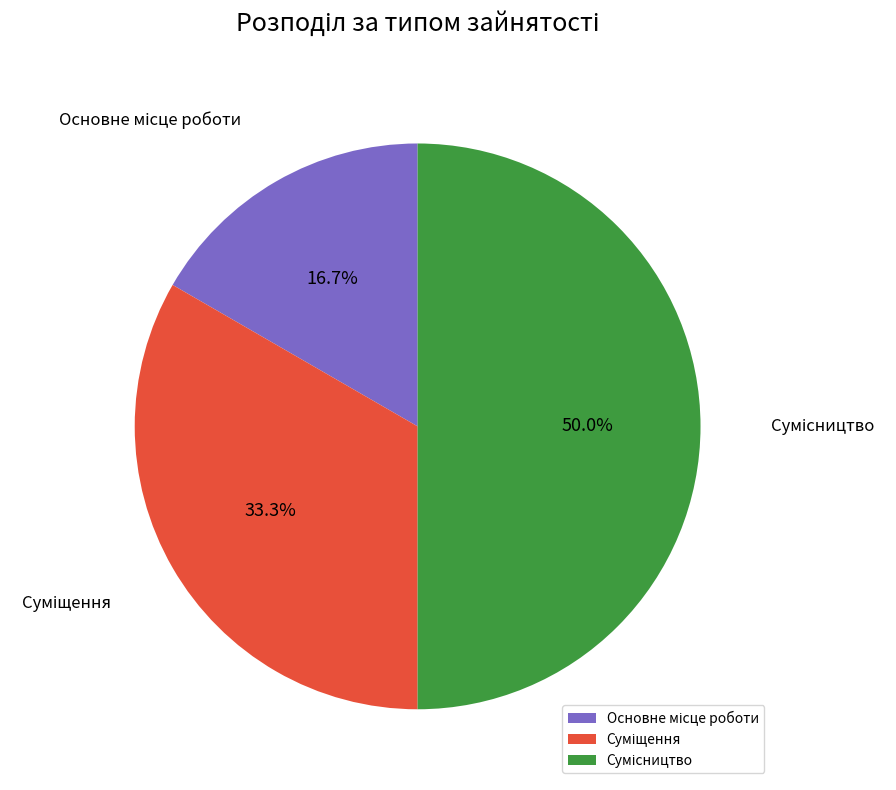

What is the change in value from Суміщення to Сумісництво?

+1